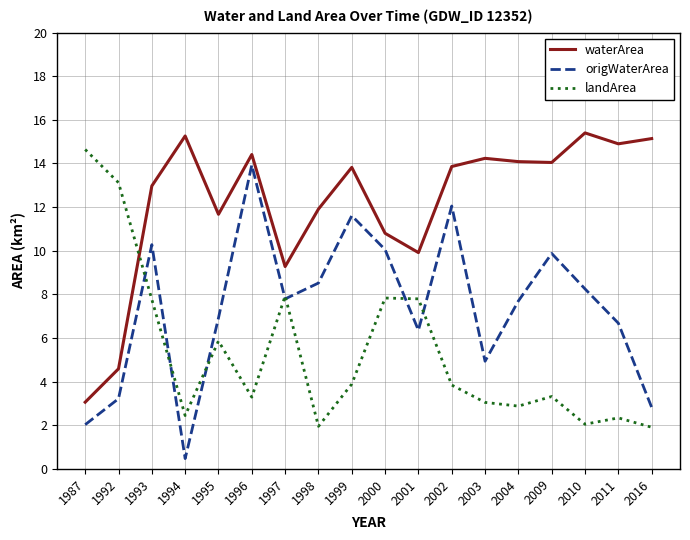

Which series has the largest total across all categories?

waterArea